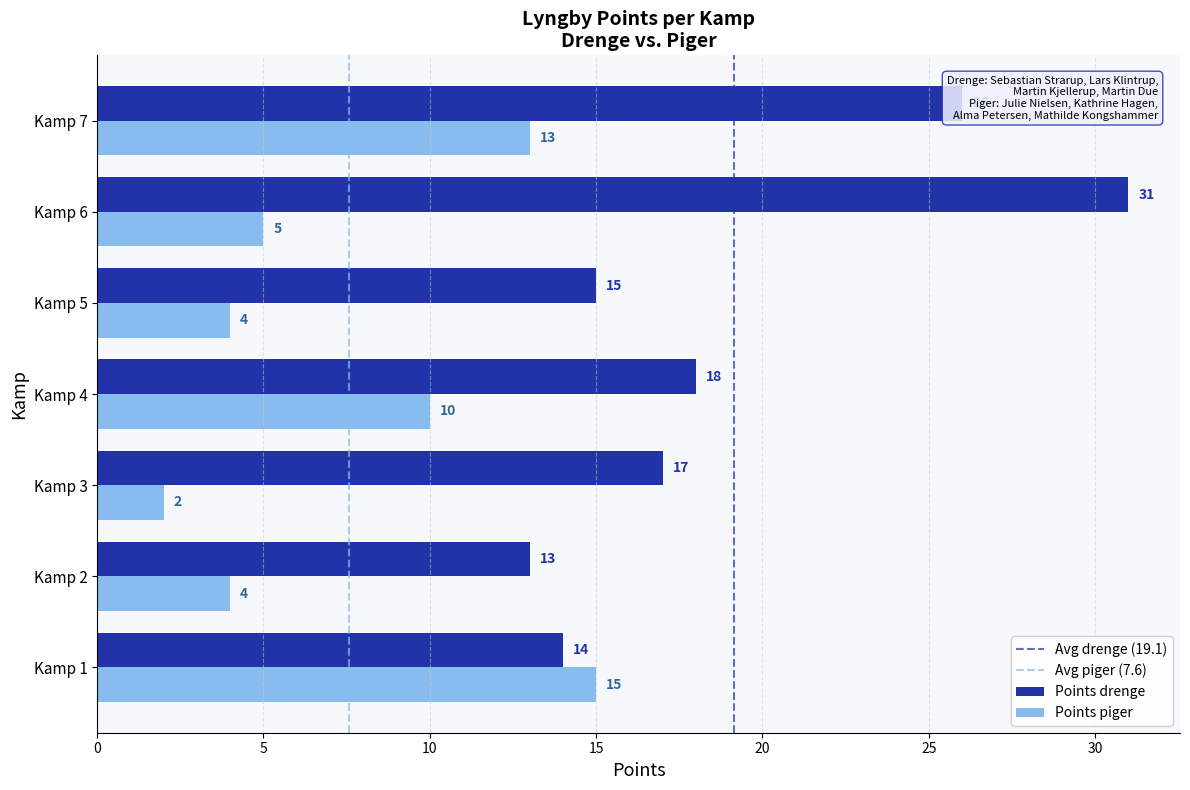

Read the Points drenge value at Kamp 4, to the nearest 10.

20